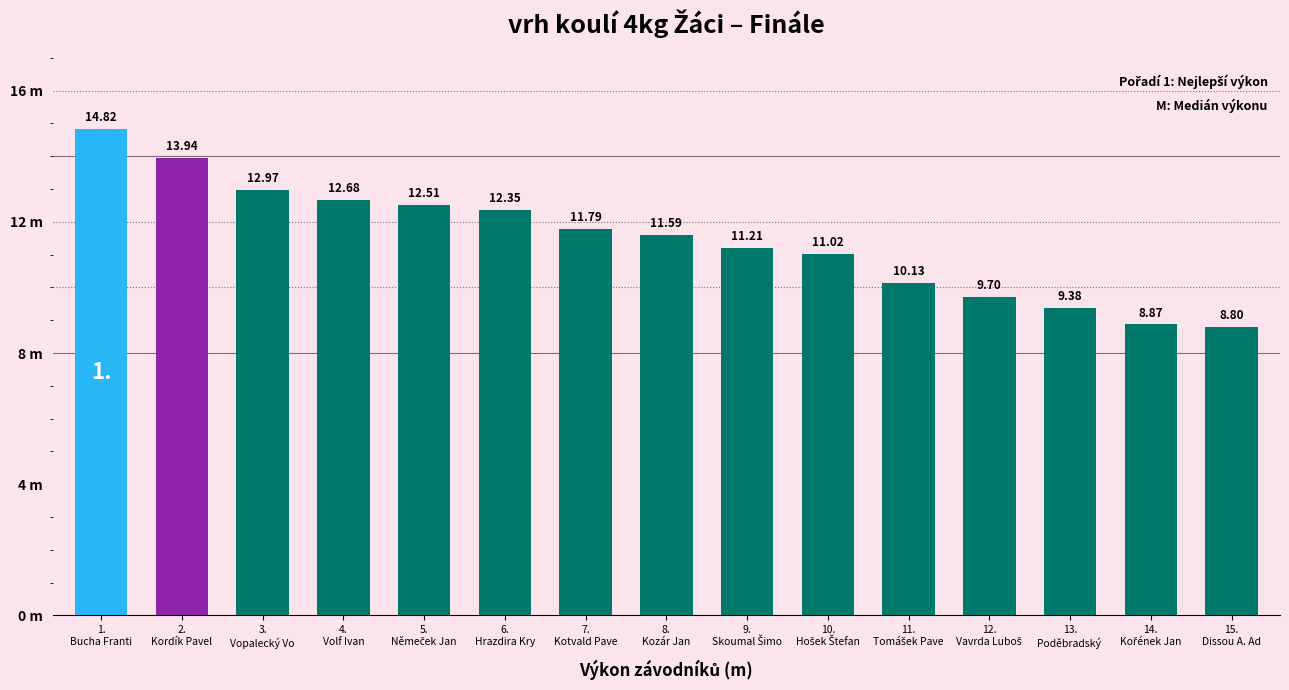

Which label corresponds to the largest value in the chart?

1.
Bucha Franti